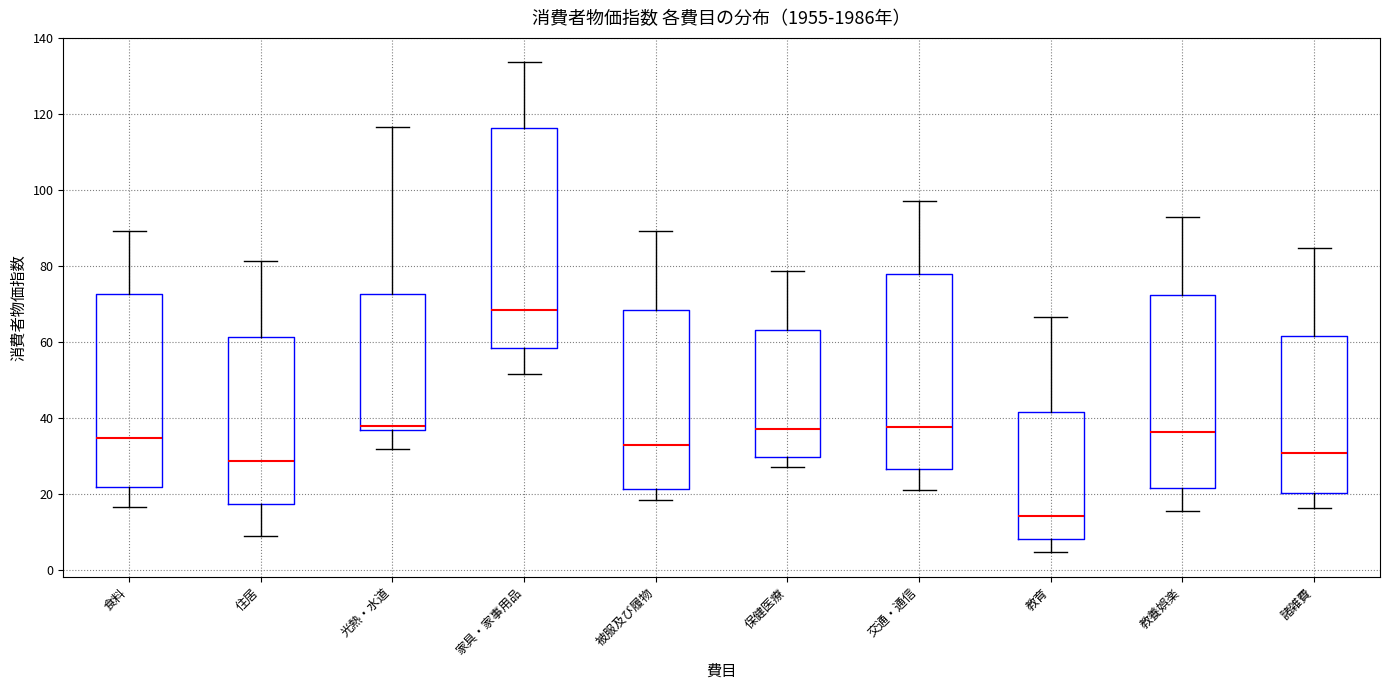

Which box's median line is the lowest?

教育